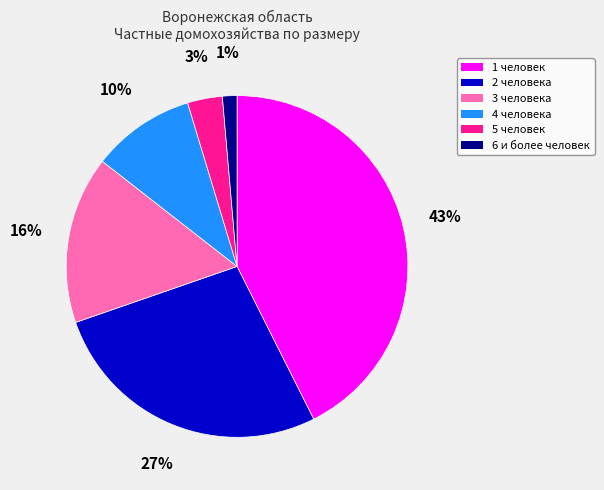

What is the ratio of the value at 6 и более человек to the value at 4 человека?

0.1